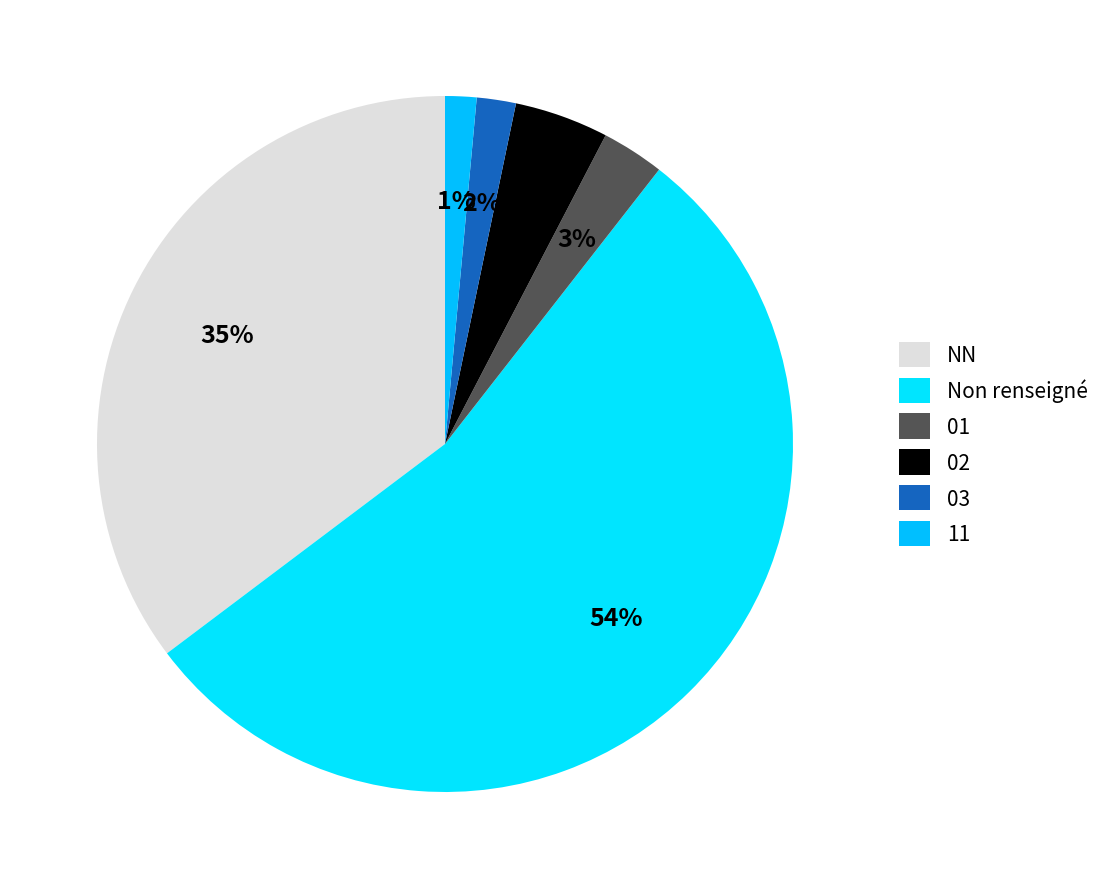

To the nearest percent, what portion does NN represent?

35%